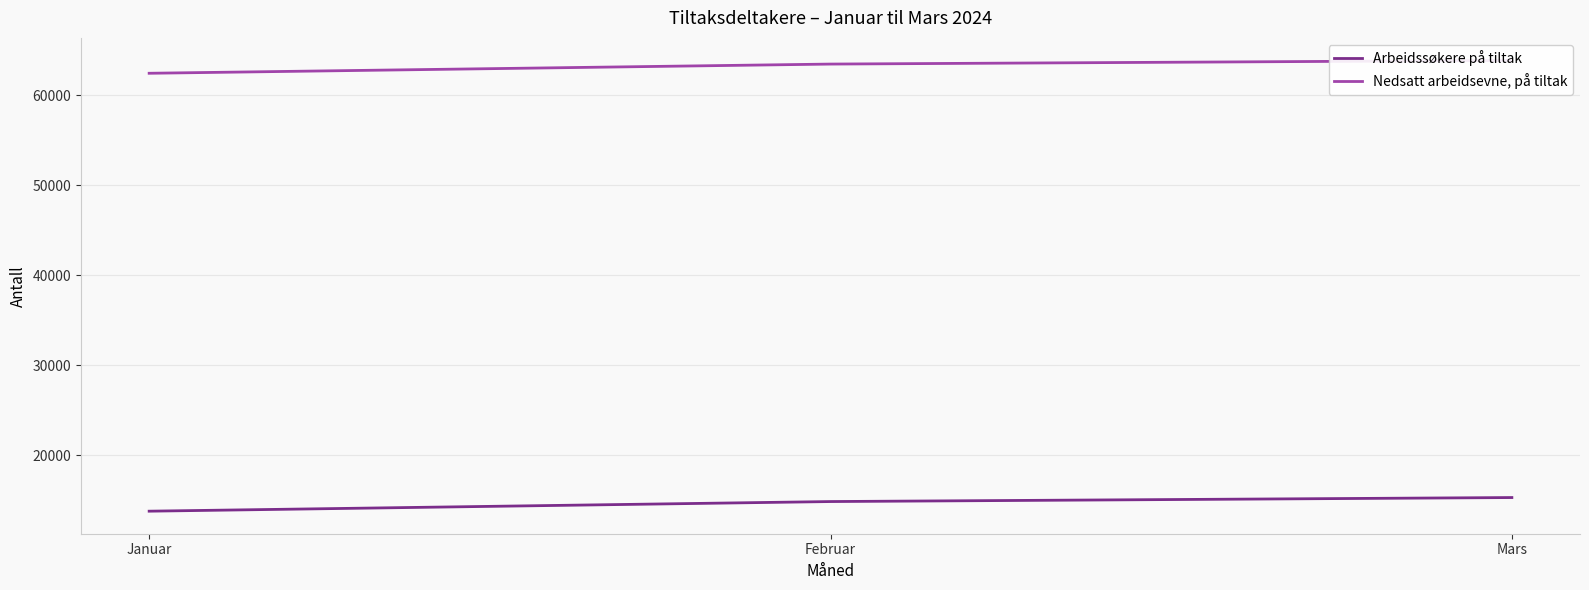

What is the sum of the Arbeidssøkere på tiltak values at Februar and Mars?

30139